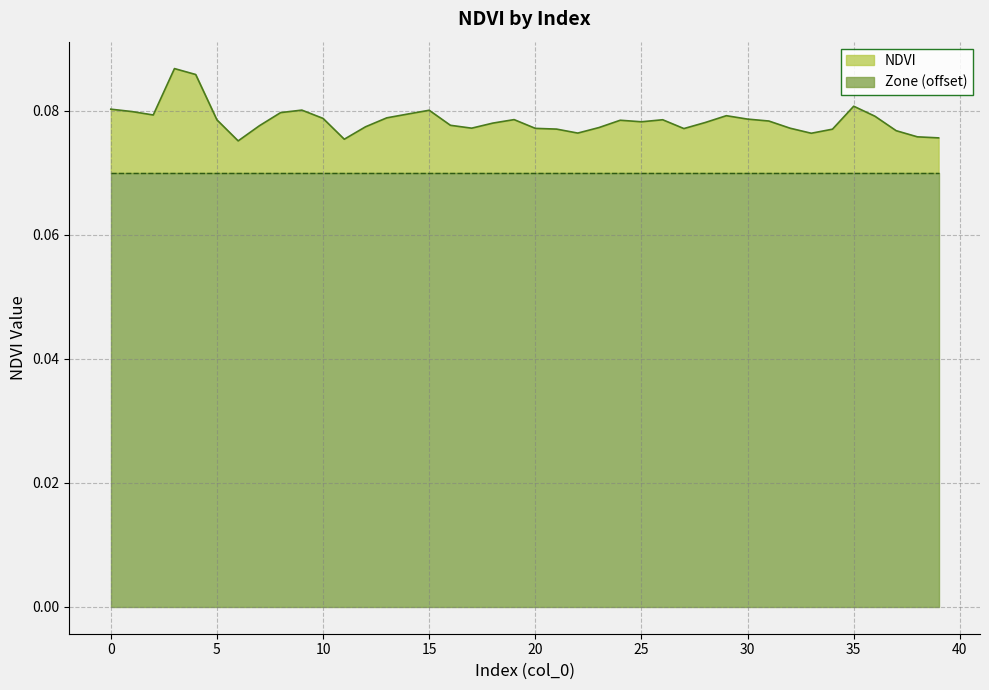

What is the smallest value displayed?

0.1